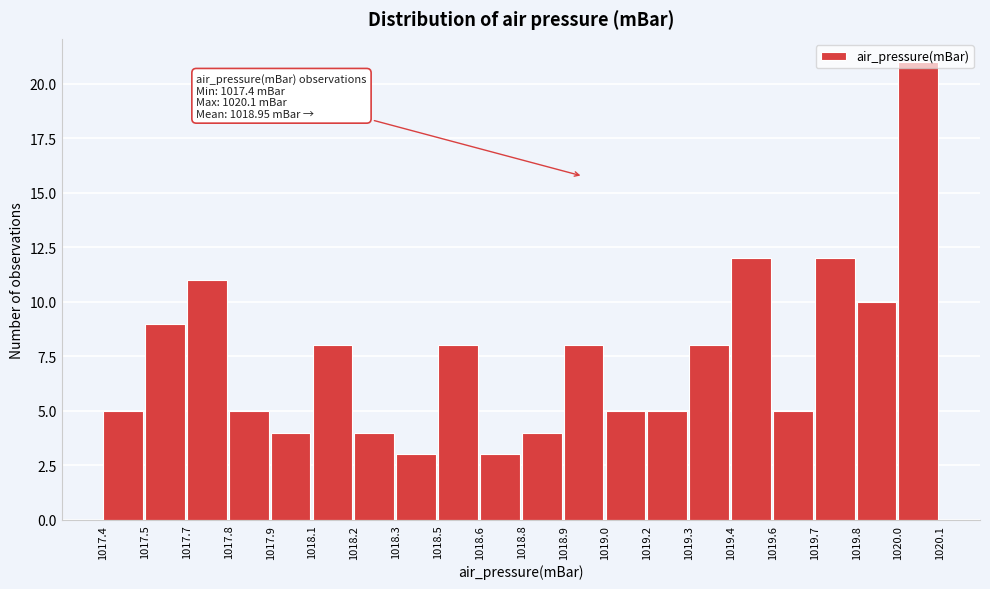

Which category has the highest value across all series?

1020.0